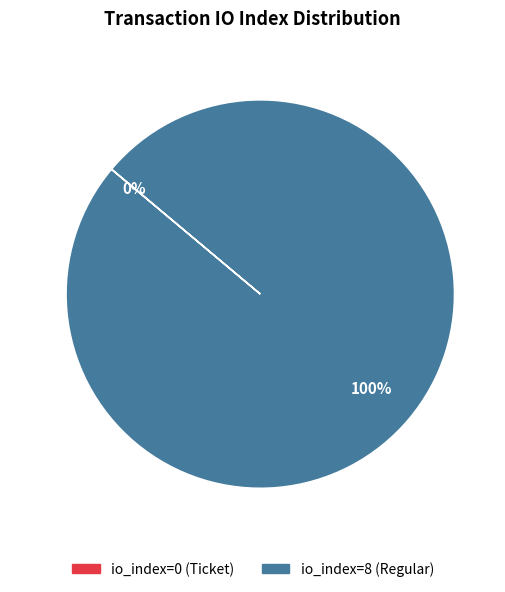

Count the number of slices in the pie.

2